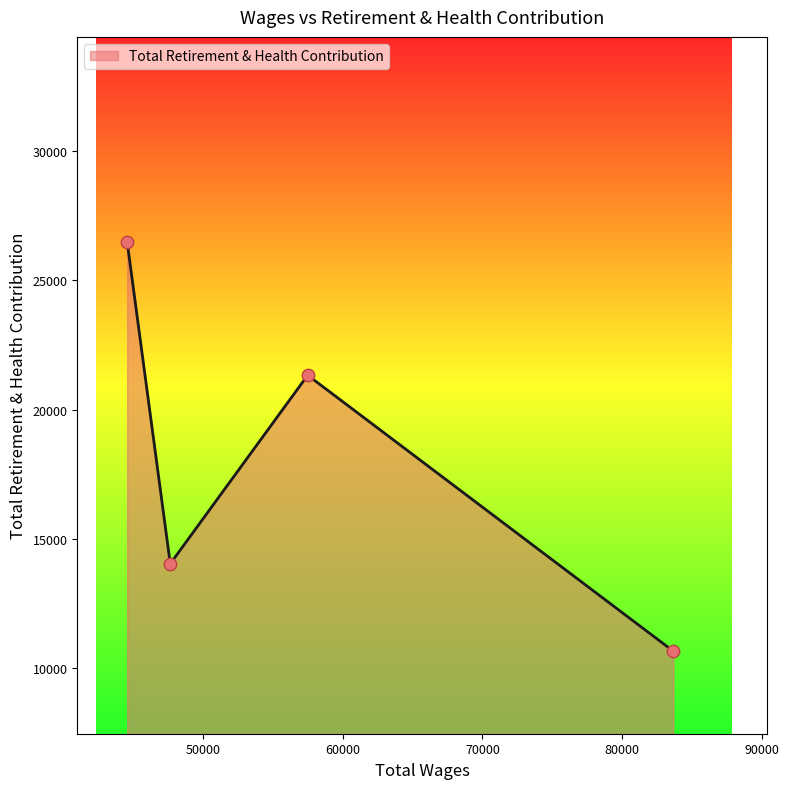

True or false: there are more than 1 points higher than both neighbors.

False